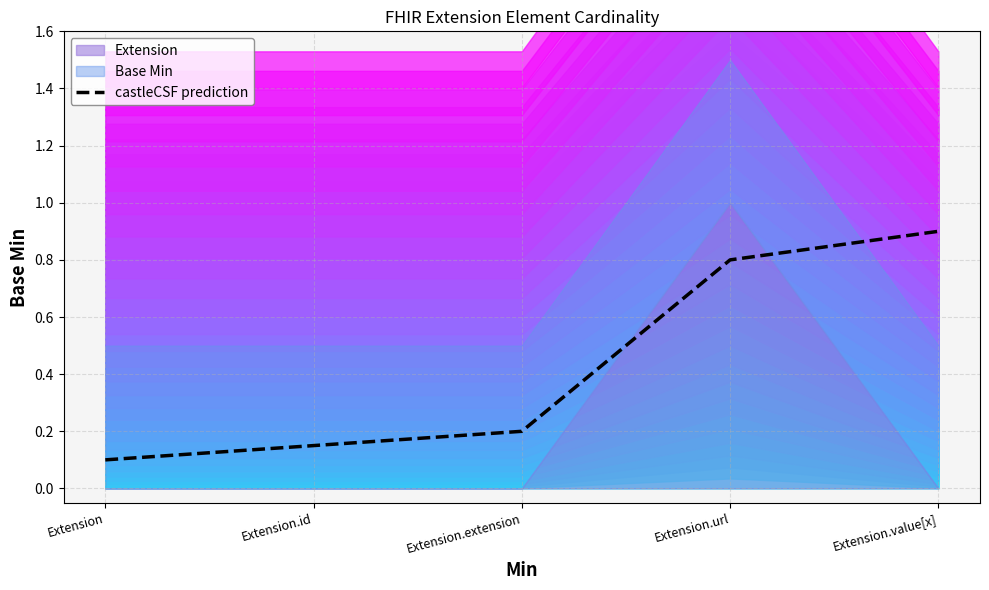

List the labels in order of value, smallest first.

Extension, Extension.id, Extension.extension, Extension.url, Extension.value[x]